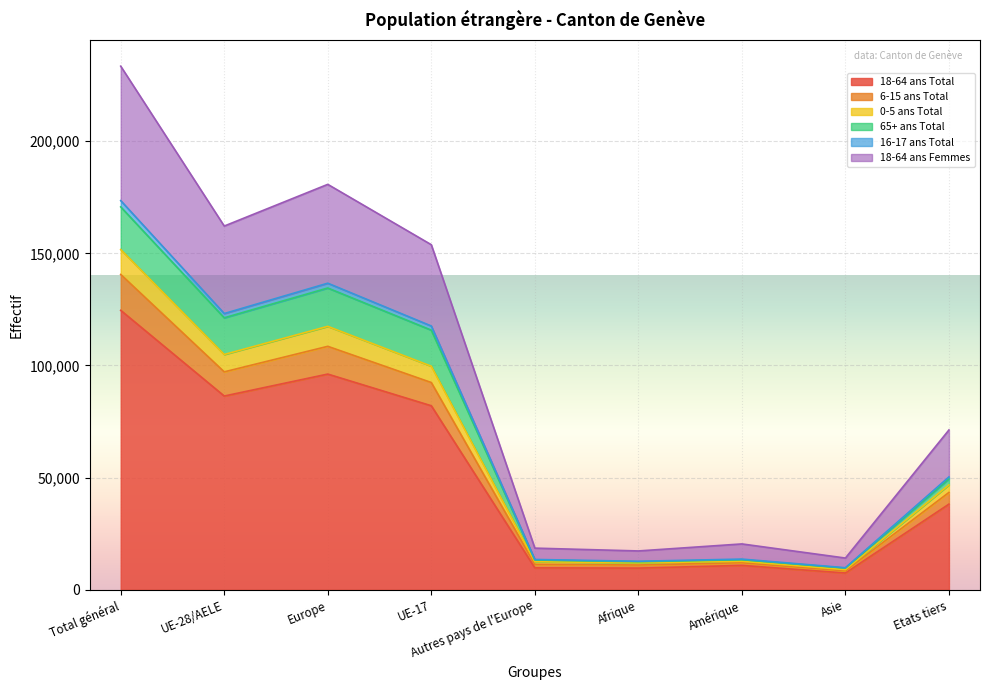

Which has a higher value, Asie or Total général?

Total général